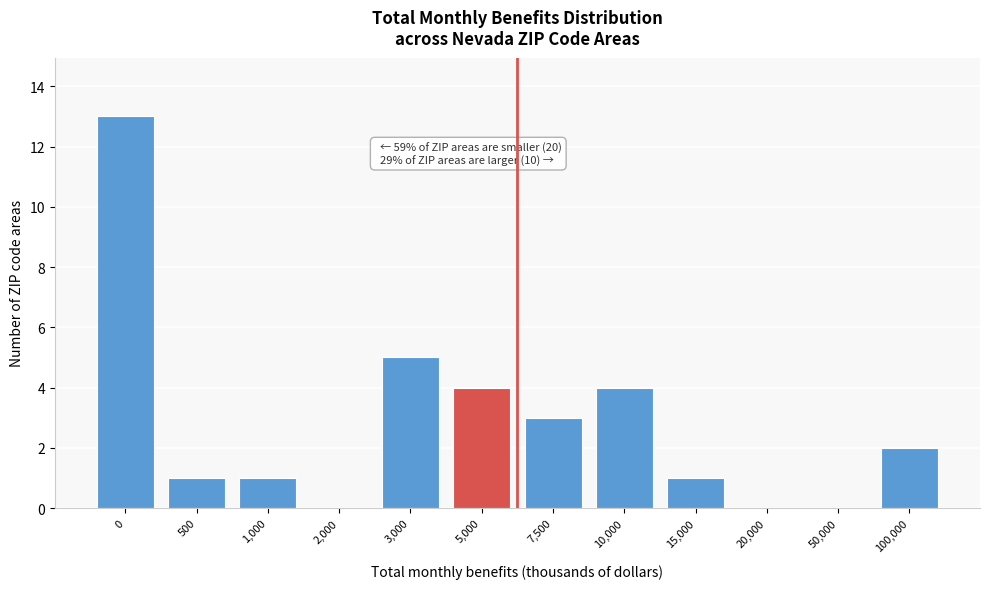

Reading left to right, extract all data points from this chart.

0=13	500=1	1,000=1	2,000=0	3,000=5	5,000=4	7,500=3	10,000=4	15,000=1	20,000=0	50,000=0	100,000=2